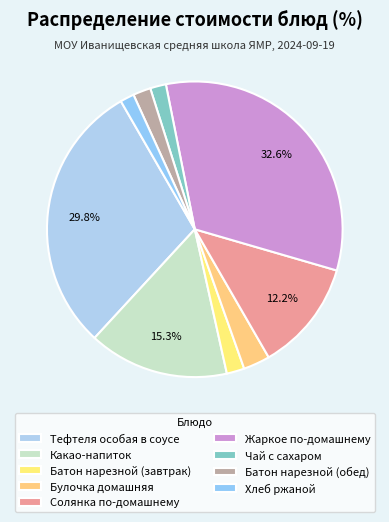

To the nearest percent, what portion does Батон нарезной (обед) represent?

2%